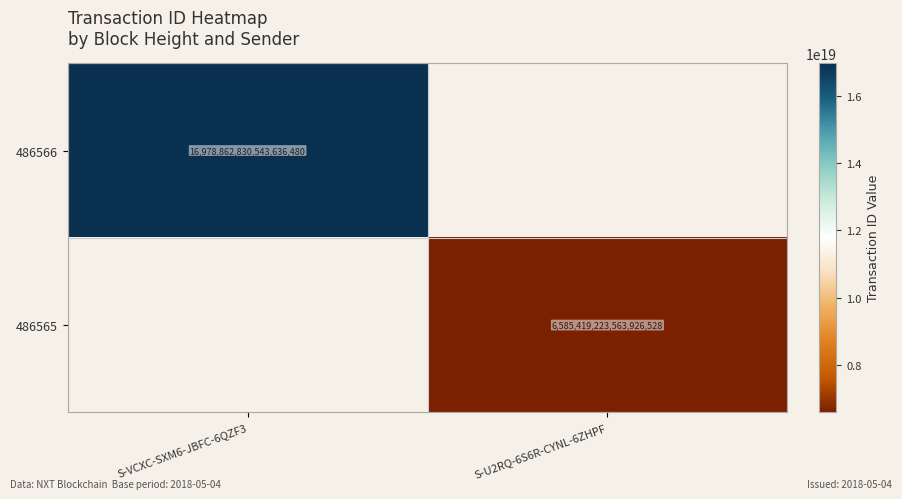

The 486566 series shows 16978862830543636480 at S-VCXC-SXM6-JBFC-6QZF3. True or false?

True